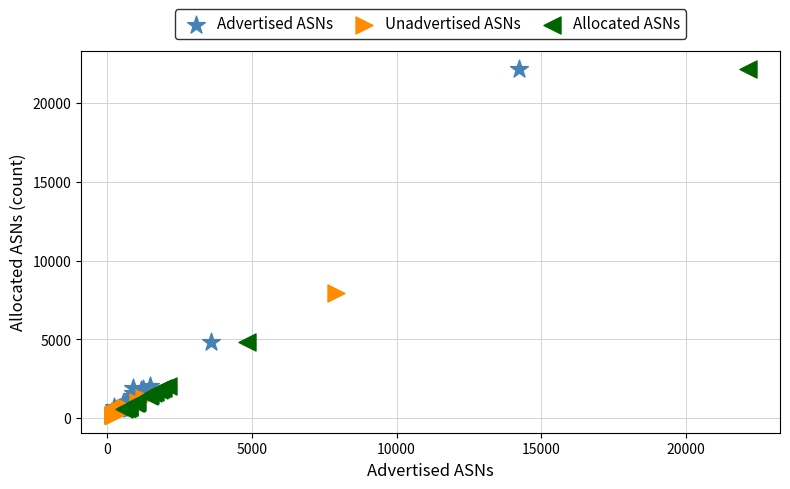

Which series reaches the minimum Y coordinate?

Unadvertised ASNs